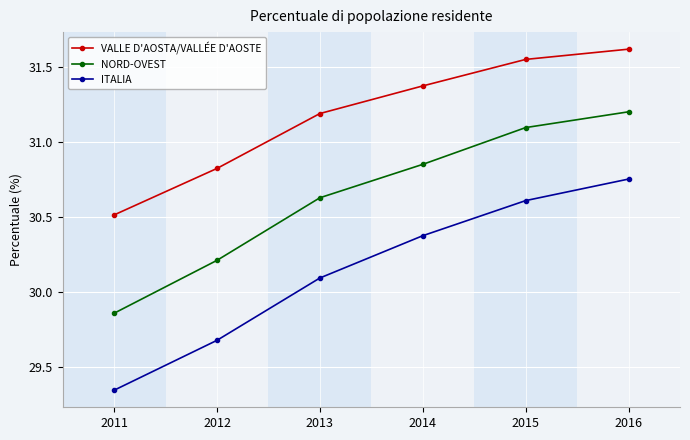

What is the total value across all series at 2012?

90.7